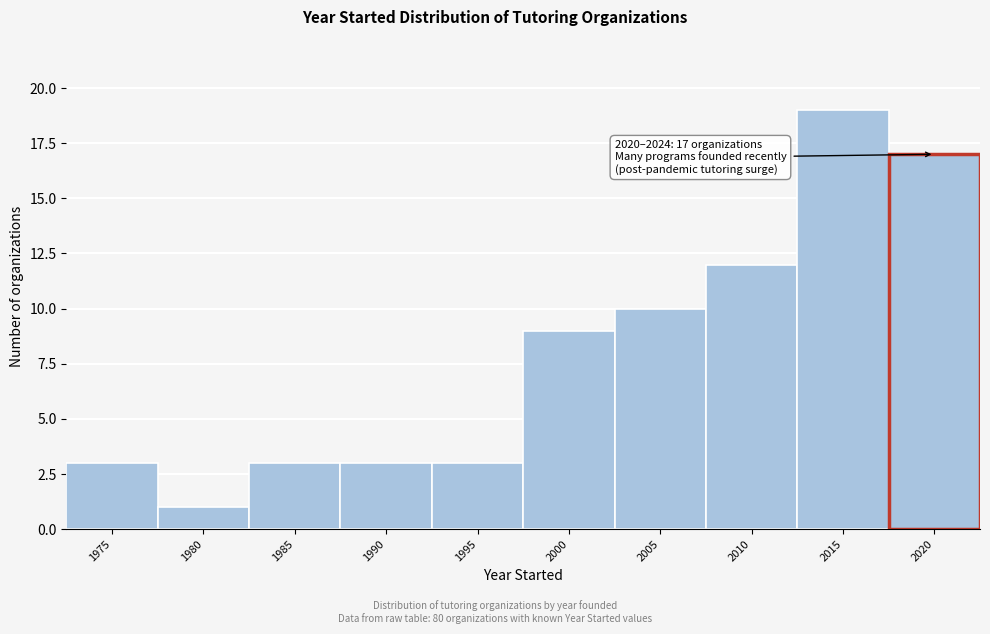

Reading left to right, what are all the values shown in this chart?

1975=3	1980=1	1985=3	1990=3	1995=3	2000=9	2005=10	2010=12	2015=19